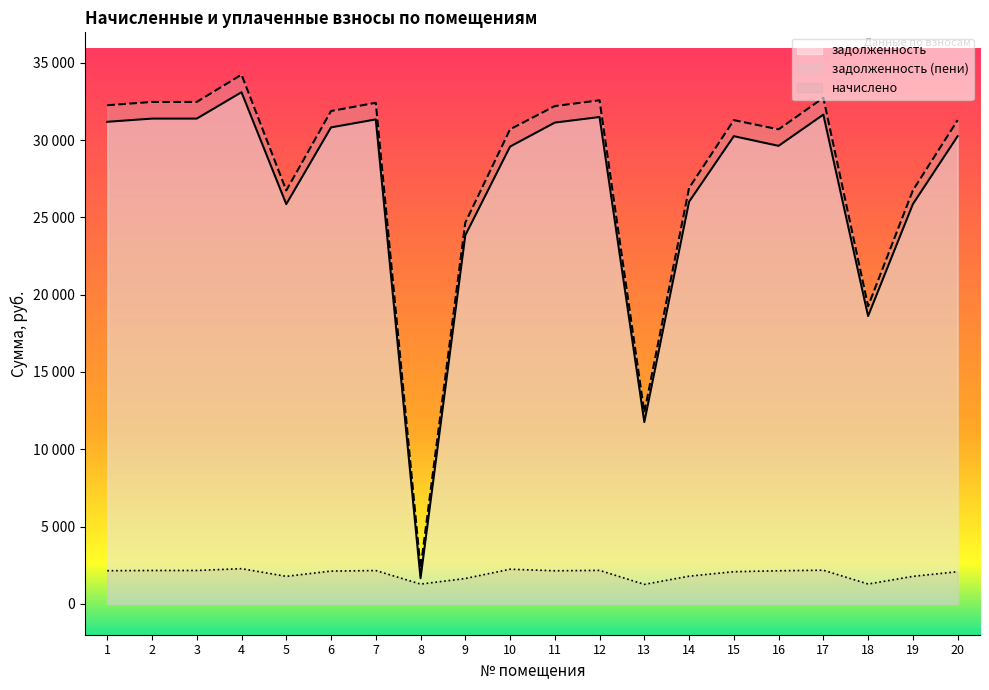

What is the greatest value displayed?

34229.8